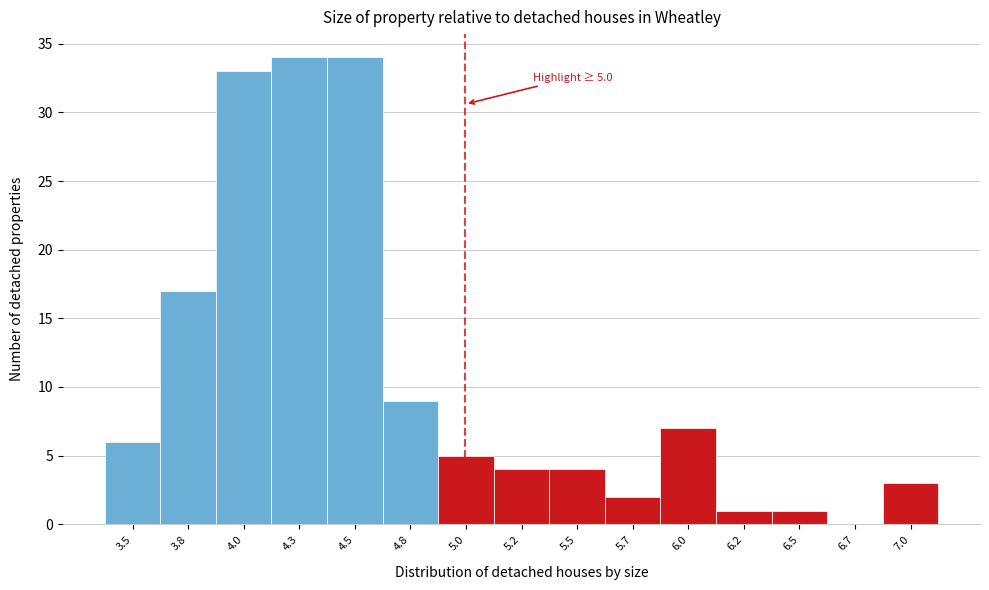

Reading right to left, list all the values displayed in this chart.

7.0=3	6.7=0	6.5=1	6.2=1	6.0=7	5.7=2	5.5=4	5.2=4	5.0=5	4.8=9	4.5=34	4.3=34	4.0=33	3.8=17	3.5=6